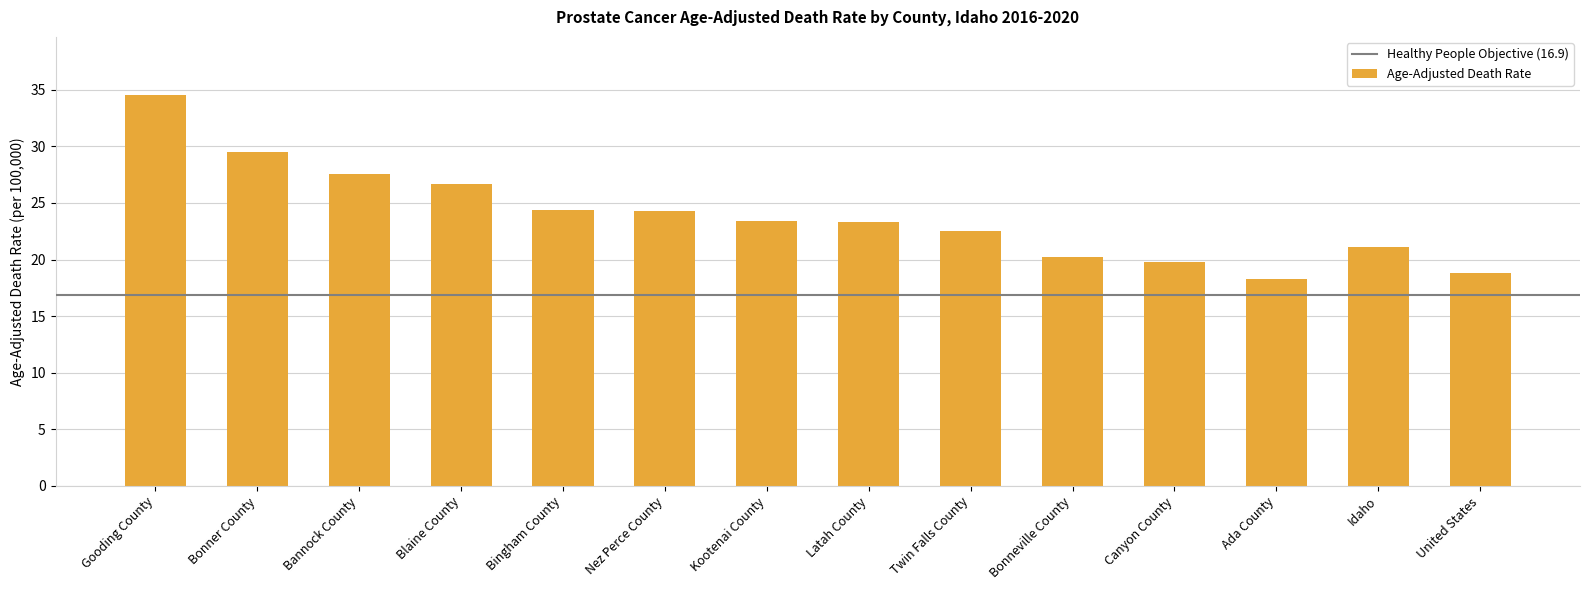

Which has a higher value, Latah County or Bonner County?

Bonner County